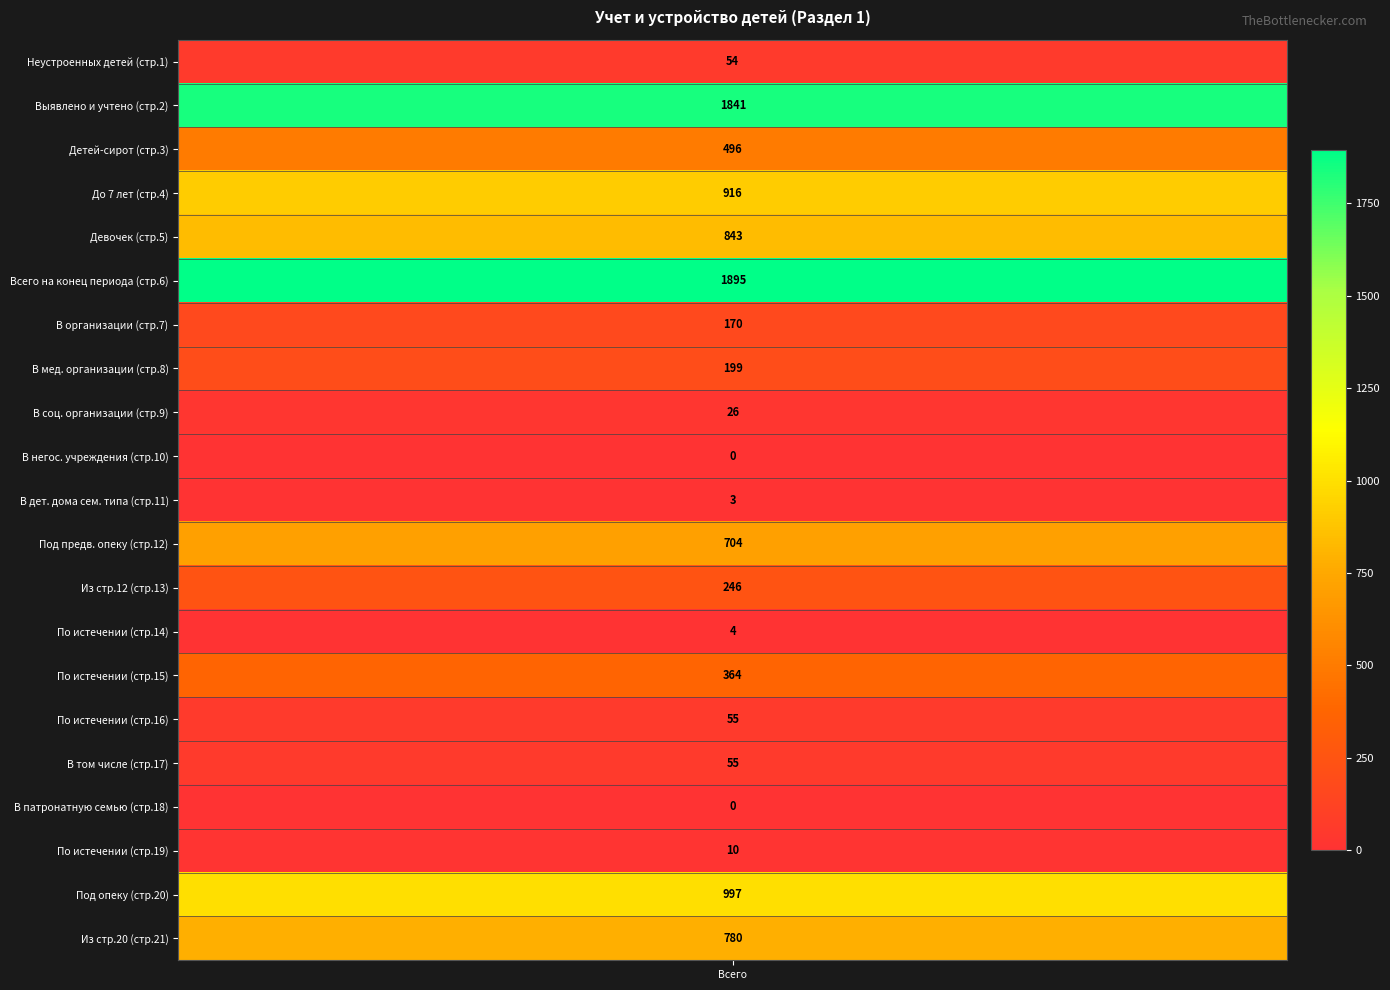

Between 17 and 14, which is larger?

17